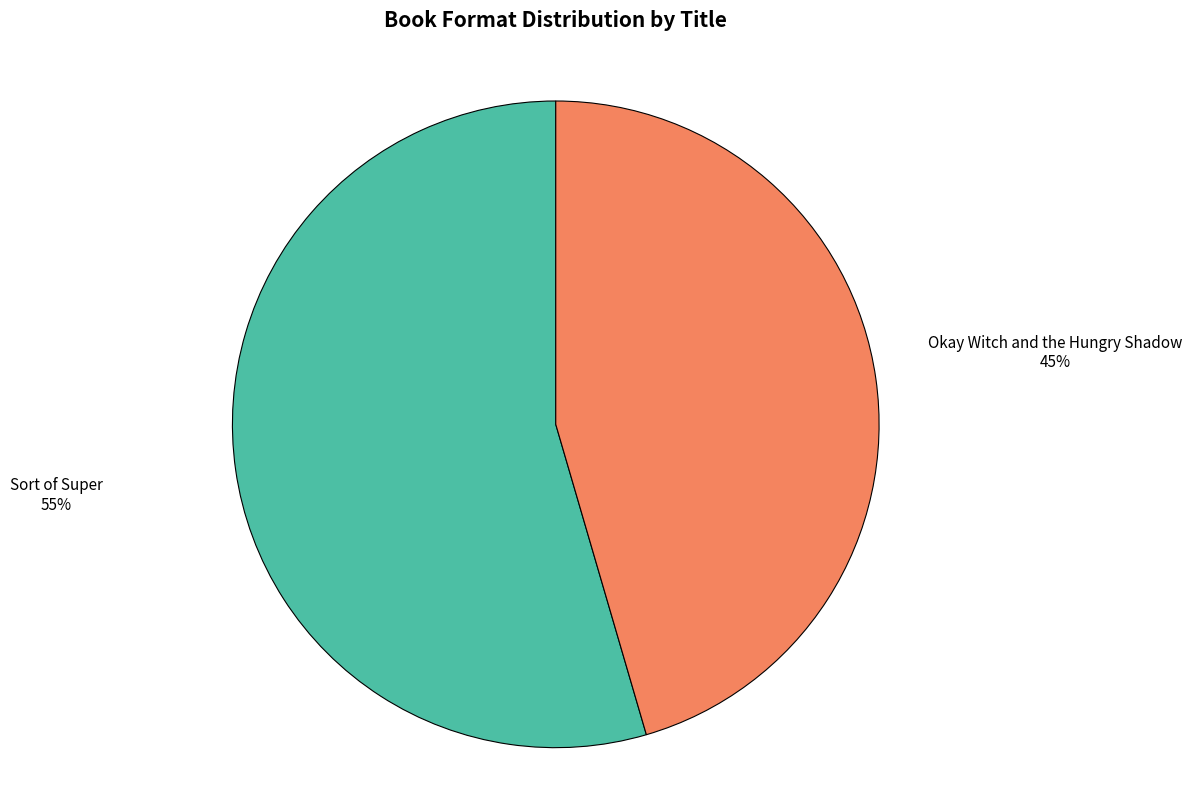

To the nearest percent, what is the combined percentage of Sort of Super and Okay Witch and the Hungry Shadow?

100%